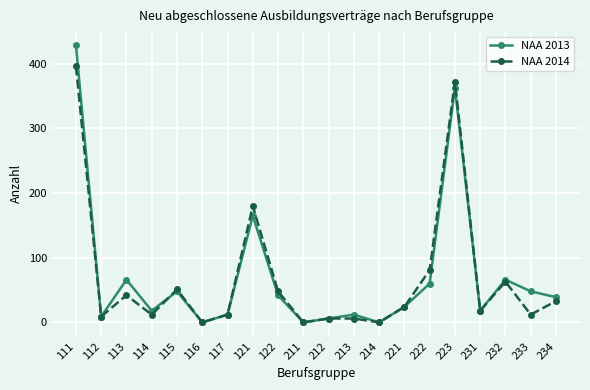

Is the value of NAA 2014 at 223 greater than the value of NAA 2013 at 116?

Yes